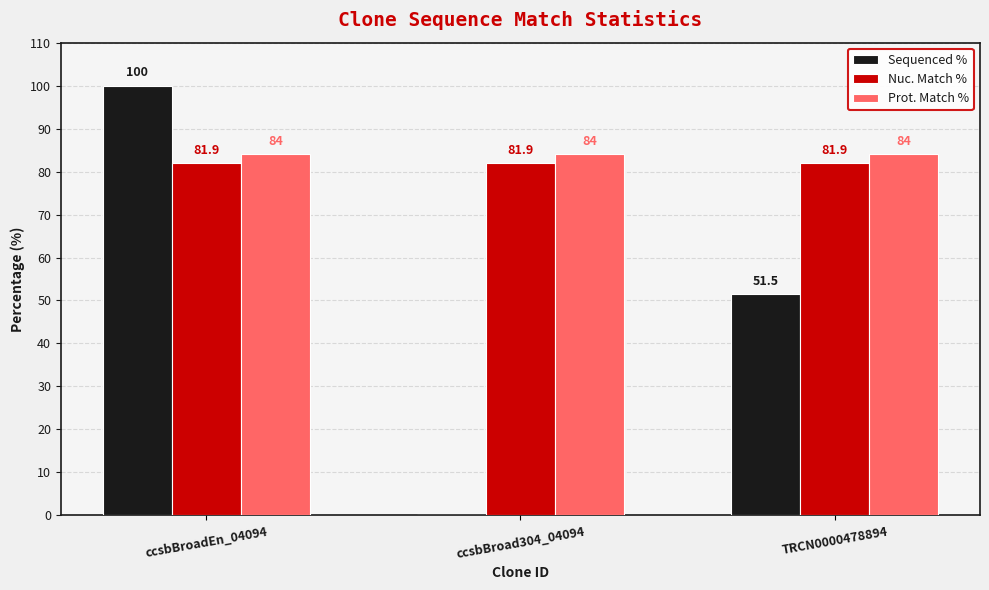

How many Sequenced % values are between 0 and 100?

3